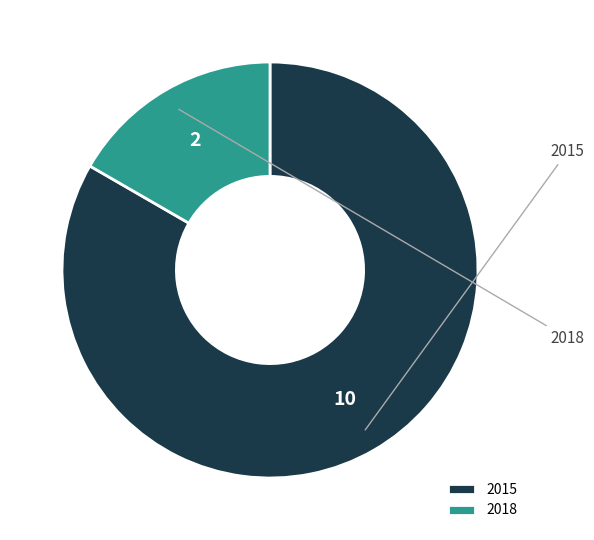

What is the change in value from 2015 to 2018?

-8